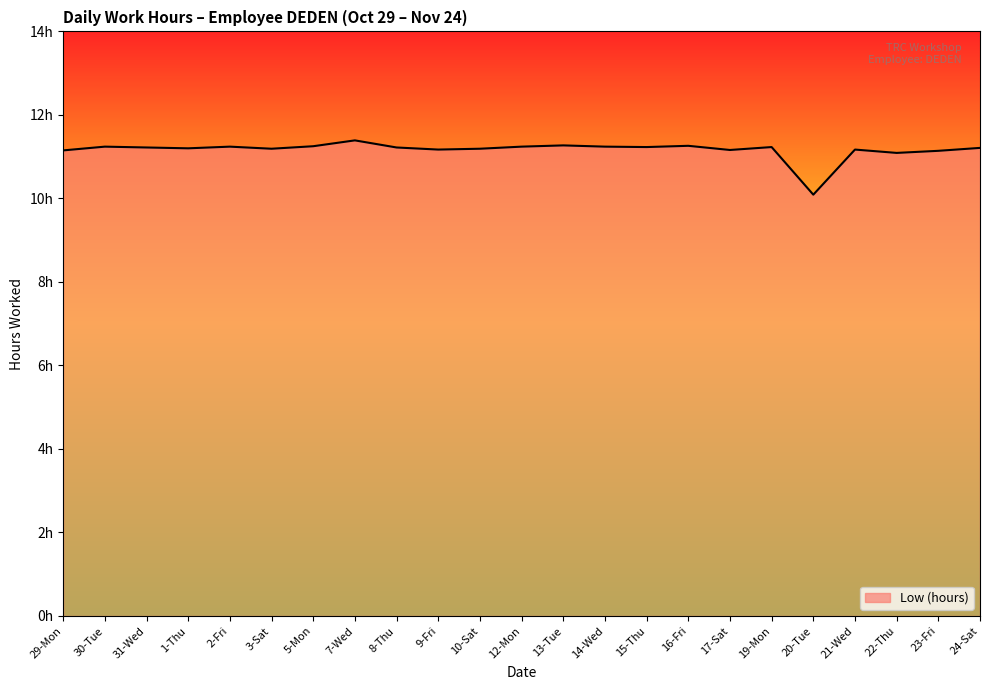

Where is the first local minimum?

1-Thu